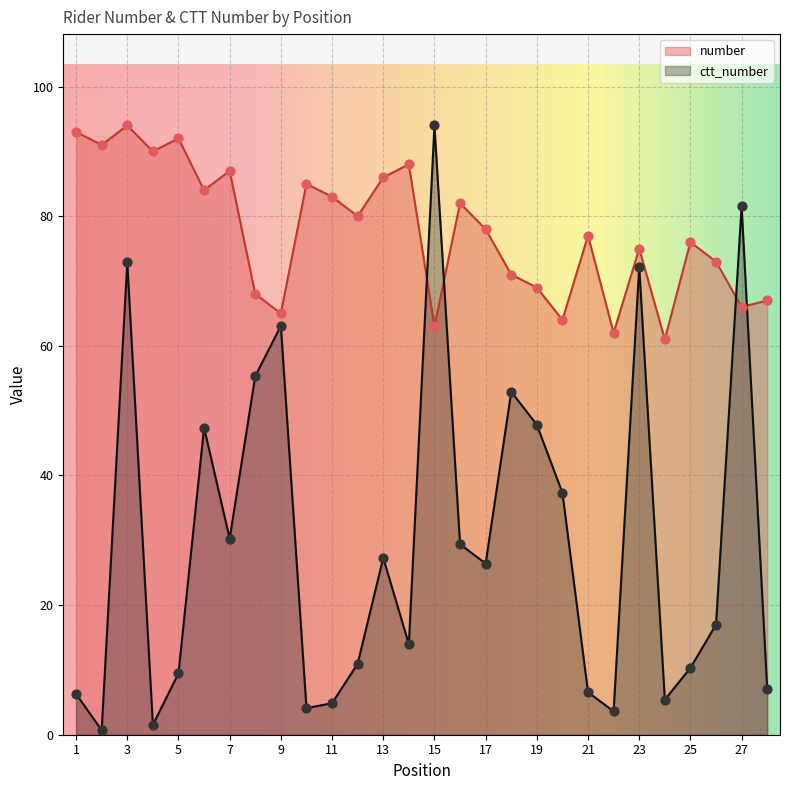

Which series has the largest Y range (max minus min)?

ctt_number